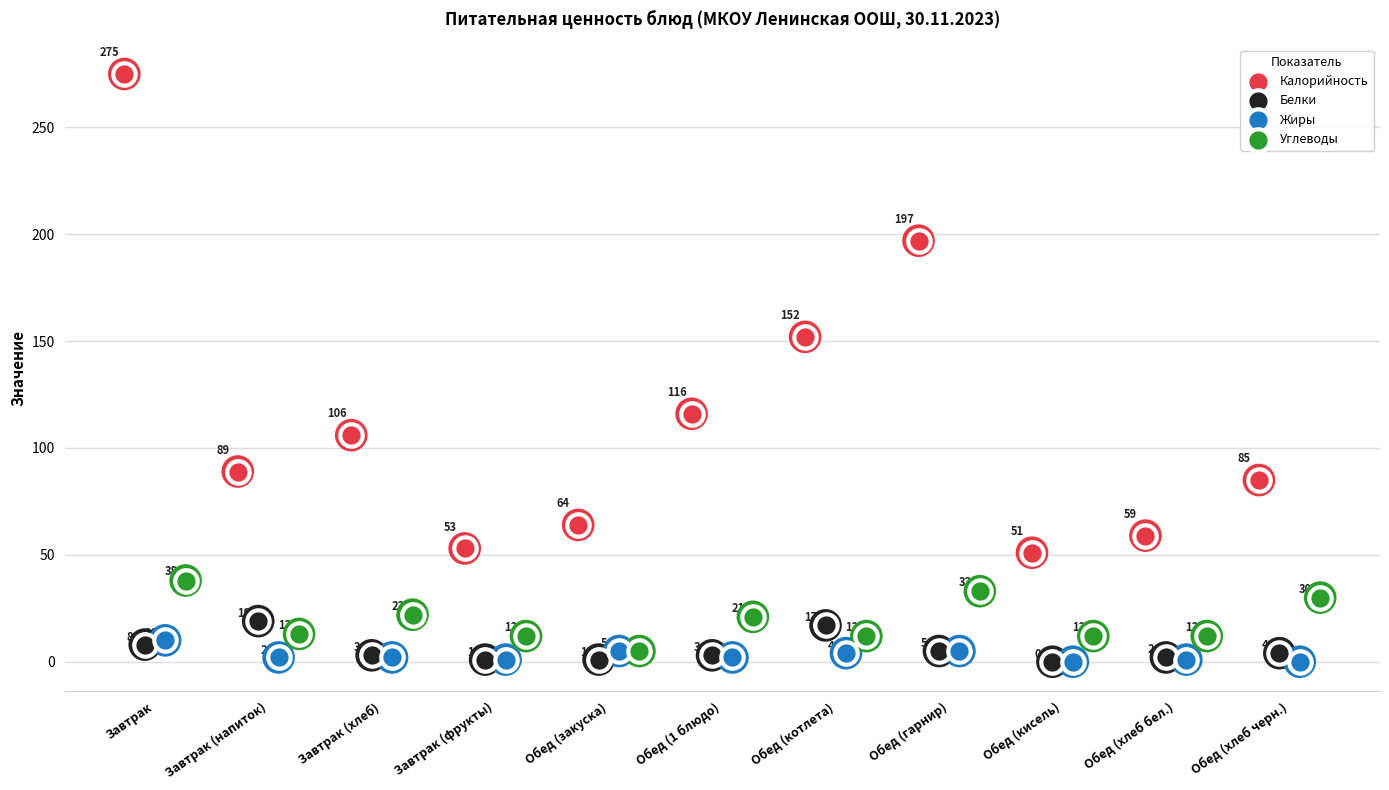

What is the total value across all series at Завтрак (напиток)?

123